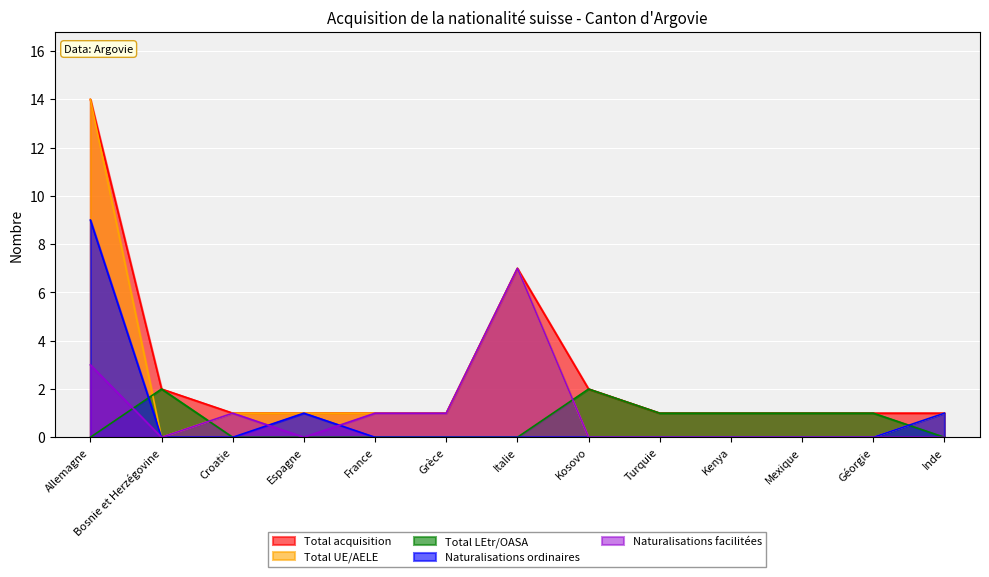

What are all the series names shown in the legend?

Total acquisition, Total UE/AELE, Total LEtr/OASA, Naturalisations ordinaires, Naturalisations facilitées